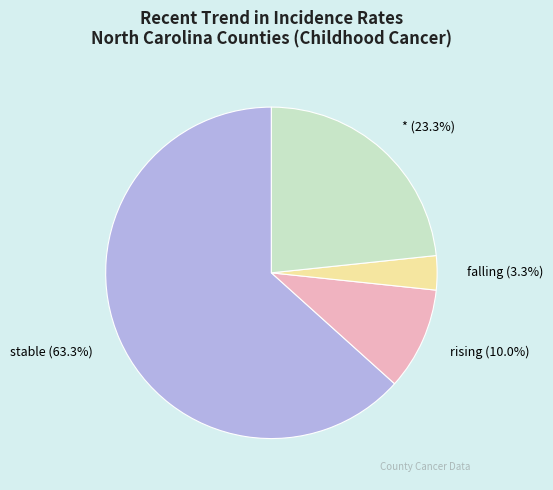

How many slices are in this pie chart?

4